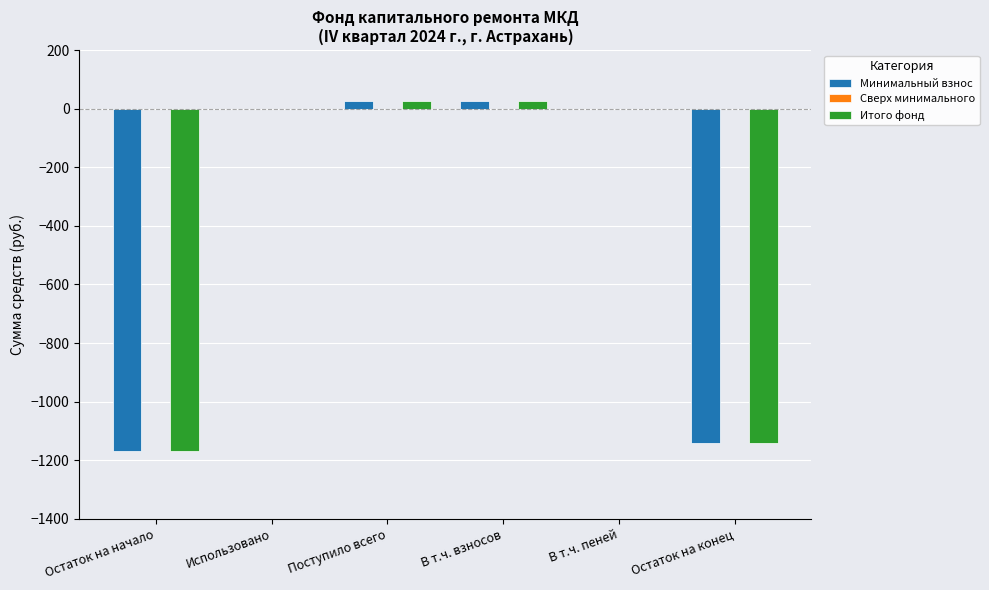

What is the sum of the Итого фонд values at Использовано and Остаток на начало?

-1167.3